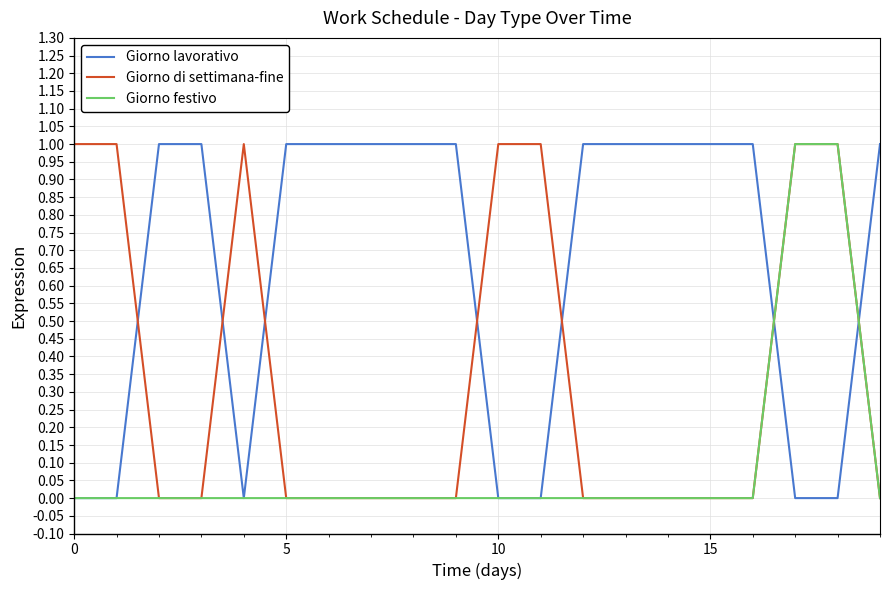

List the series in order of their overall mean, lowest first.

Giorno festivo, Giorno di settimana-fine, Giorno lavorativo